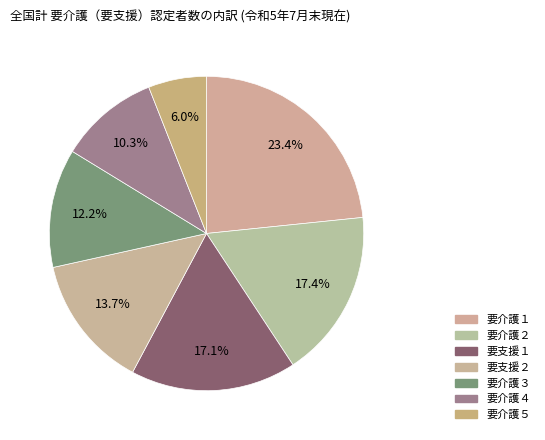

Count the number of slices in the pie.

7